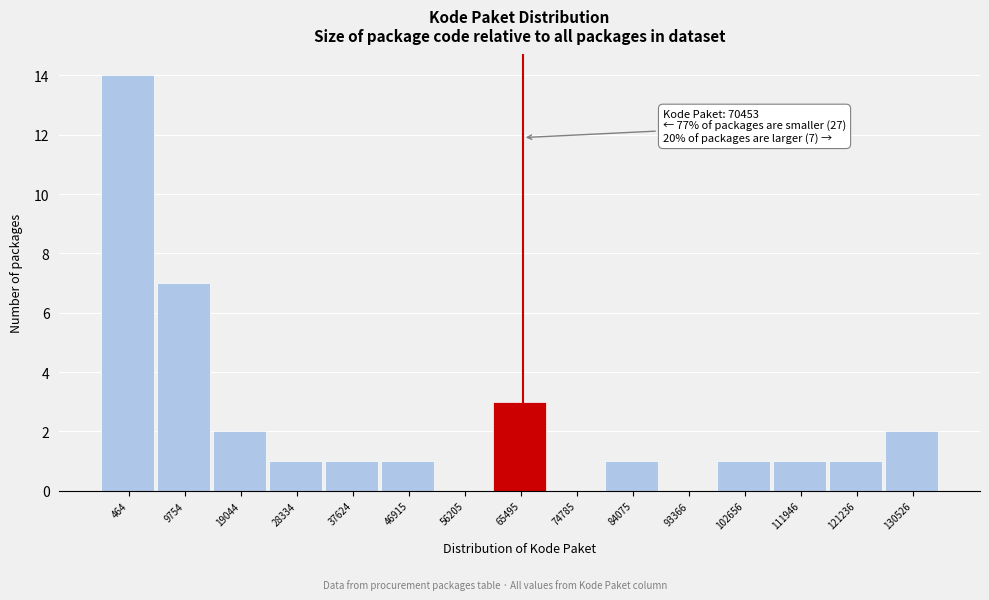

Reading left to right, what are all the values shown in this chart?

464=14	9754=7	19044=2	28334=1	37624=1	46915=1	56205=0	65495=3	74785=0	84075=1	93366=0	102656=1	111946=1	121236=1	130526=2